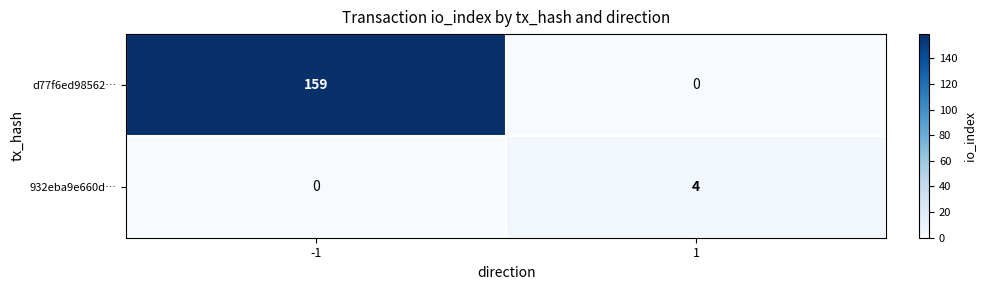

Which series has the widest spread of values?

d77f6ed98562…